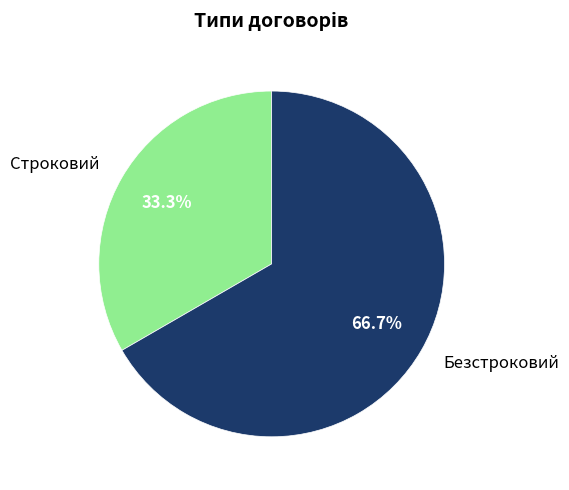

To the nearest percent, what is the difference between the largest and smallest slice percentages?

33%